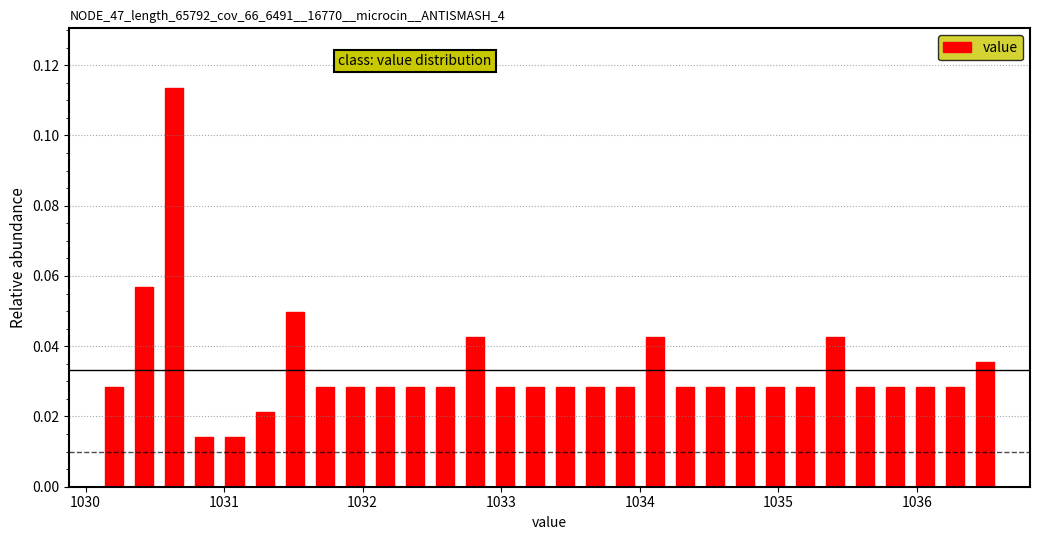

Read against the x-axis, roughly where is the centre of the tallest bar?

1030.6